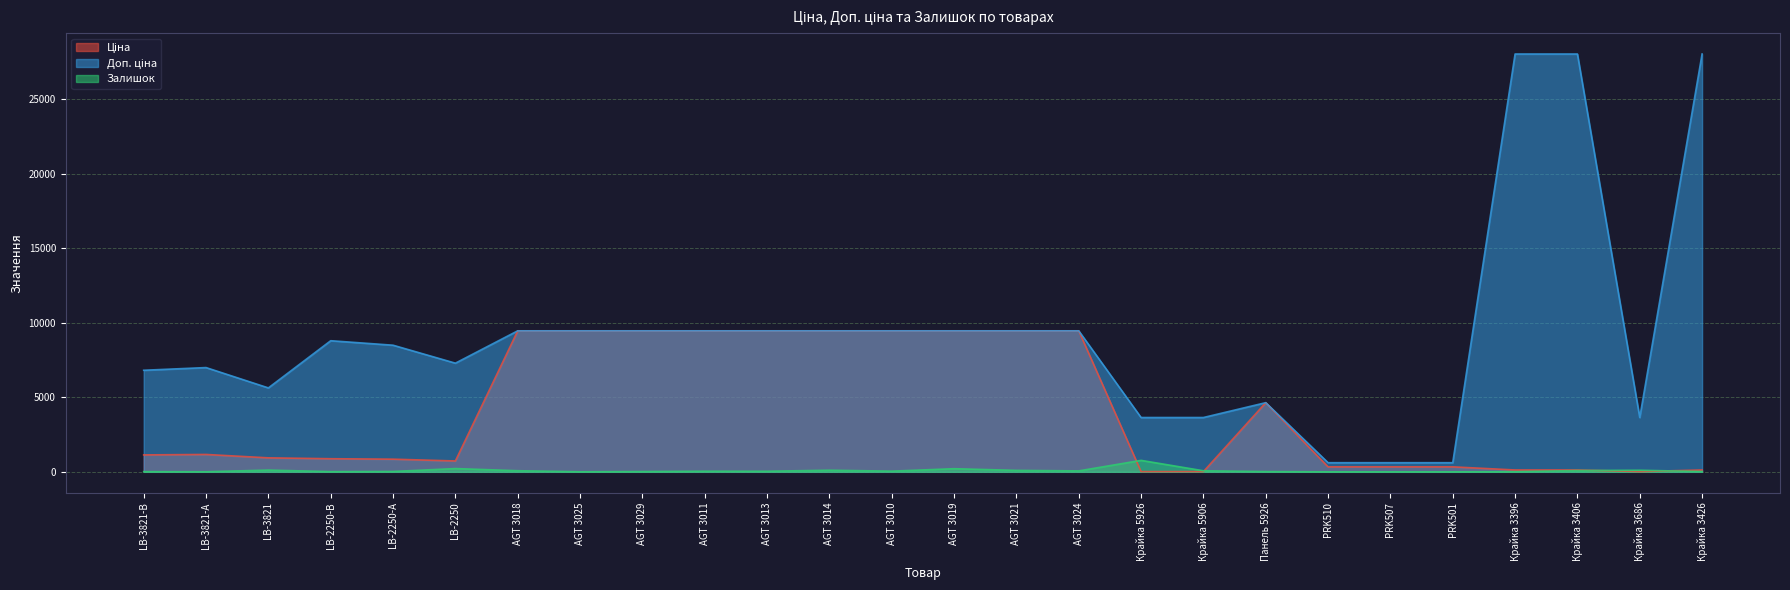

The Залишок series shows 17.3 at LB-2250-В. True or false?

False